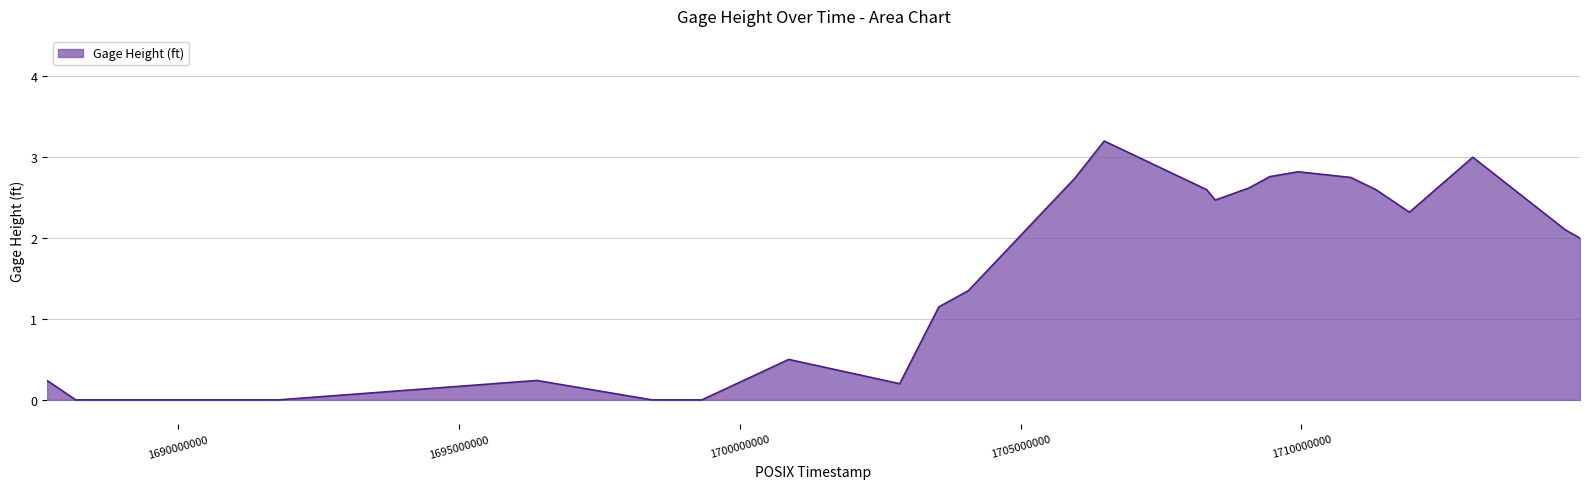

Reading right to left, list all the values displayed in this chart.

2.0	2.1	3.0	2.3	2.6	2.8	2.8	2.8	2.6	2.5	2.6	3.2	2.7	1.4	1.1	0.2	0.5	0.0	0.0	0.0	0.2	0.0	0.0	0.2